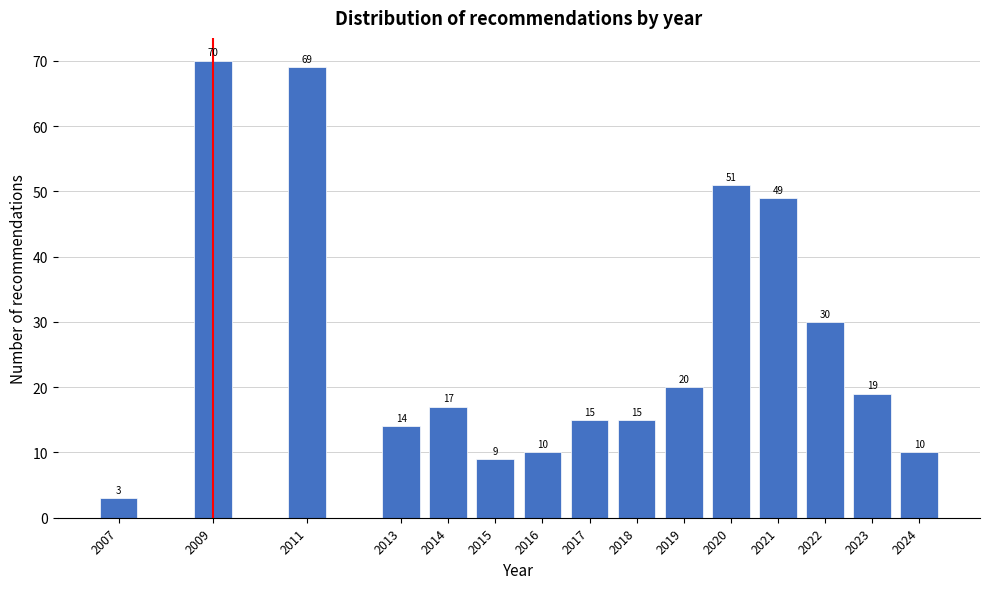

Reading right to left, what are all the values shown in this chart?

10	19	30	49	51	20	15	15	10	9	17	14	69	70	3